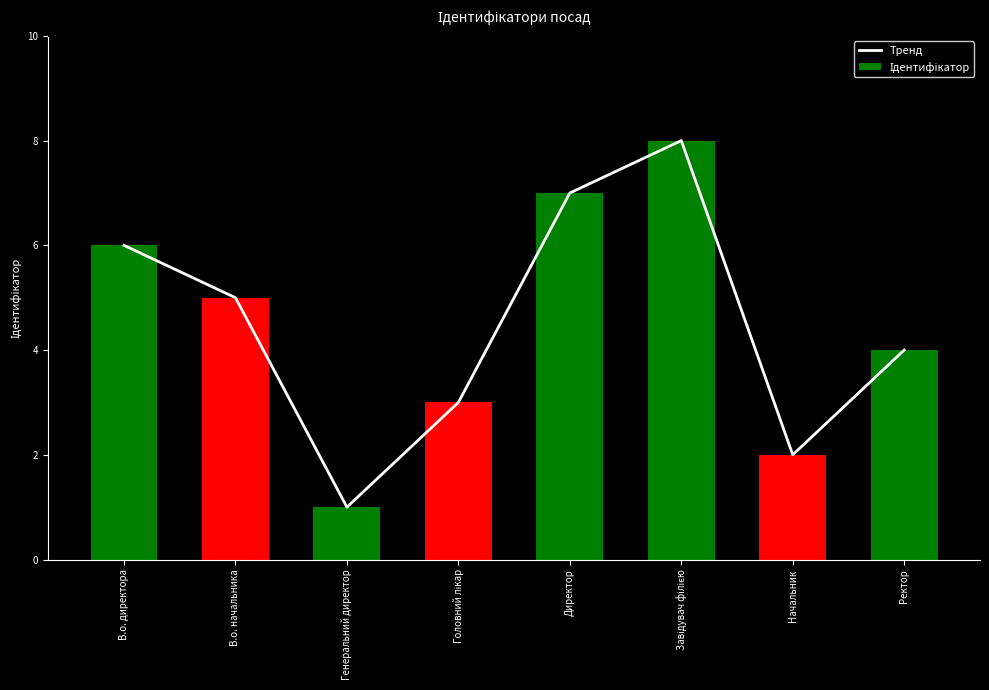

What is the sum of the Тренд values at Головний лікар and Начальник?

5